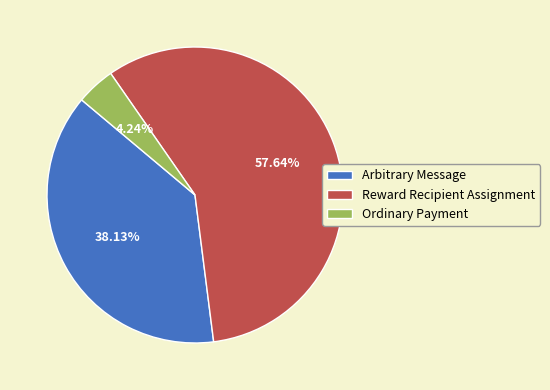

To the nearest percent, what percentage of the pie is Arbitrary Message?

38%